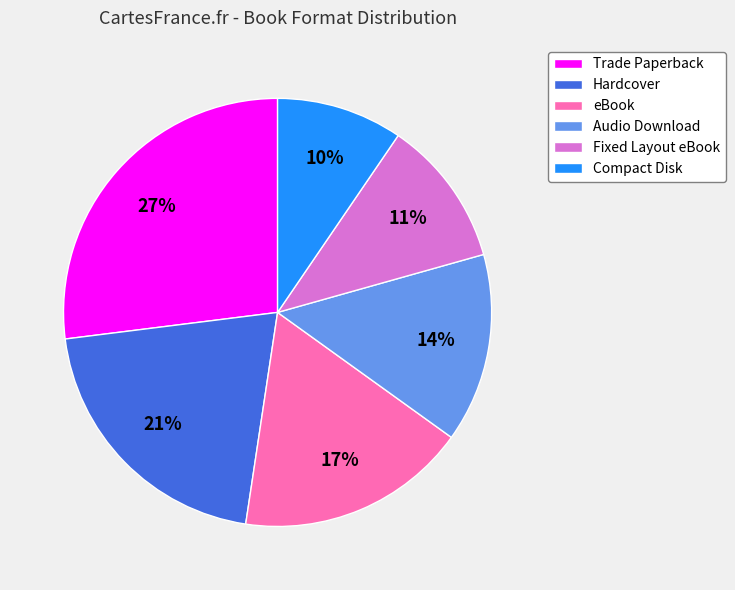

Is it true that Hardcover is 7% of the pie?

False